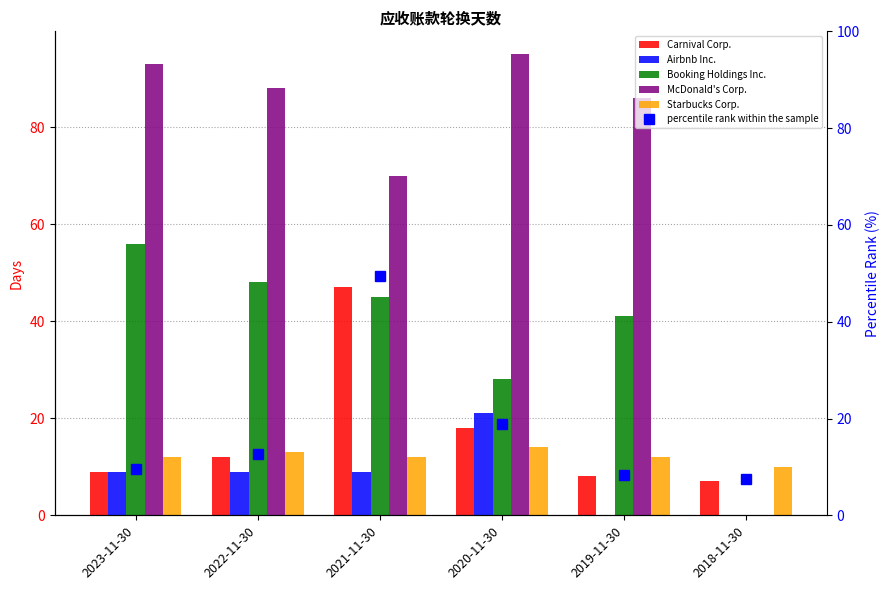

Reading right to left, transcribe all the data shown in this chart.

Carnival Corp.: 7.0	8.0	18.0	47.0	12.0	9.0
Airbnb Inc.: 0.0	0.0	21.0	9.0	9.0	9.0
Booking Holdings Inc.: 0.0	41.0	28.0	45.0	48.0	56.0
McDonald's Corp.: 0.0	86.0	95.0	70.0	88.0	93.0
Starbucks Corp.: 10.0	12.0	14.0	12.0	13.0	12.0
percentile rank within the sample: 7.4	8.4	18.9	49.5	12.6	9.5